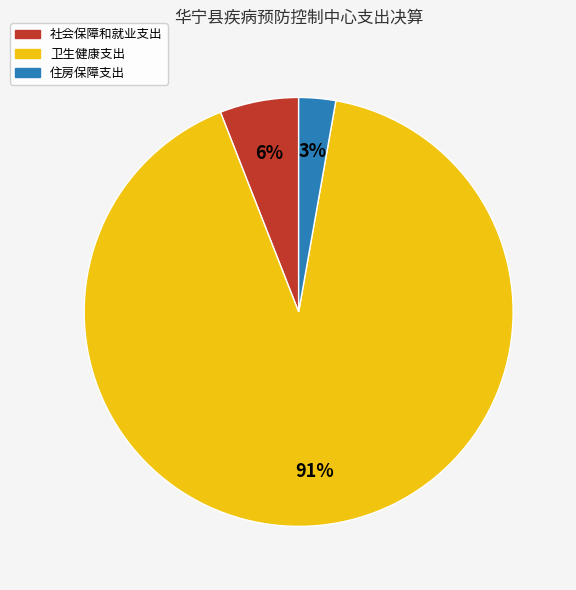

To the nearest percent, what portion does 住房保障支出 represent?

3%